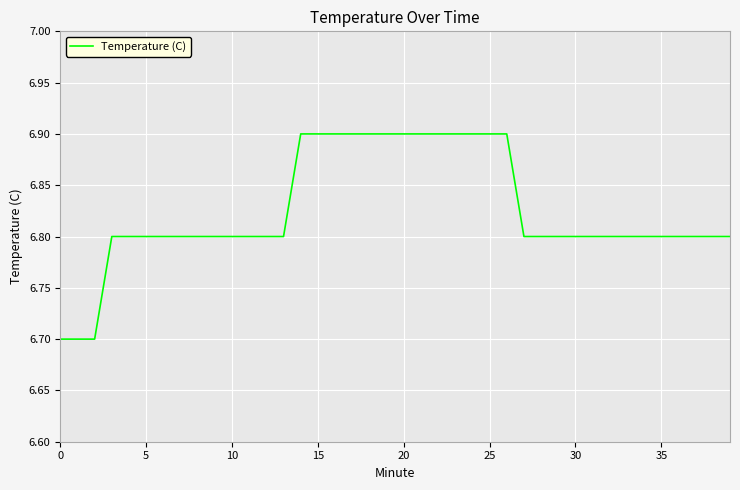

Does the chart have visible grid lines?

Yes